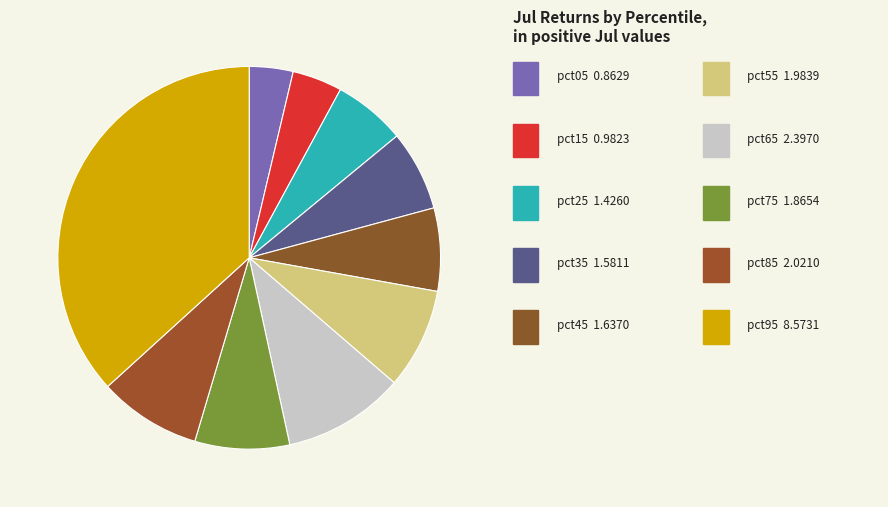

How many slices are in this pie chart?

10